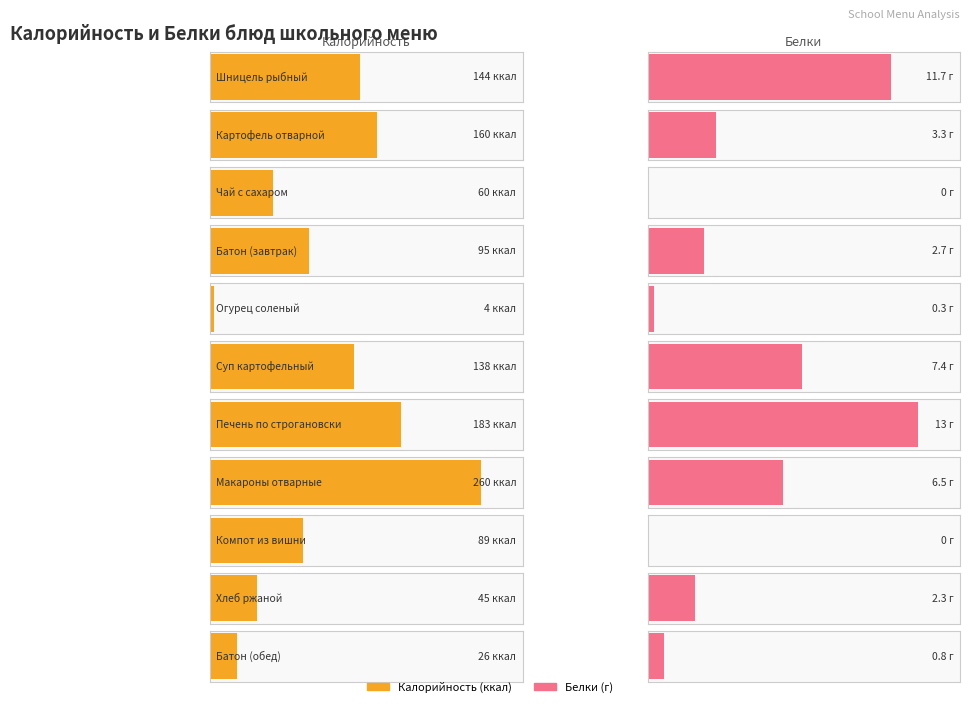

Reading right to left, list all the values displayed in this chart.

Калорийность: Батон (обед)=26.0	Хлеб ржаной=45.0	Компот из вишни=89.0	Макароны отварные=260.0	Печень по строгановски=183.0	Суп картофельный=138.0	Огурец соленый=4.0	Батон (завтрак)=95.0	Чай с сахаром=60.0	Картофель отварной=160.0	Шницель рыбный=144.0
Белки: Батон (обед)=0.8	Хлеб ржаной=2.3	Компот из вишни=0.0	Макароны отварные=6.5	Печень по строгановски=13.0	Суп картофельный=7.4	Огурец соленый=0.3	Батон (завтрак)=2.7	Чай с сахаром=0.0	Картофель отварной=3.3	Шницель рыбный=11.7